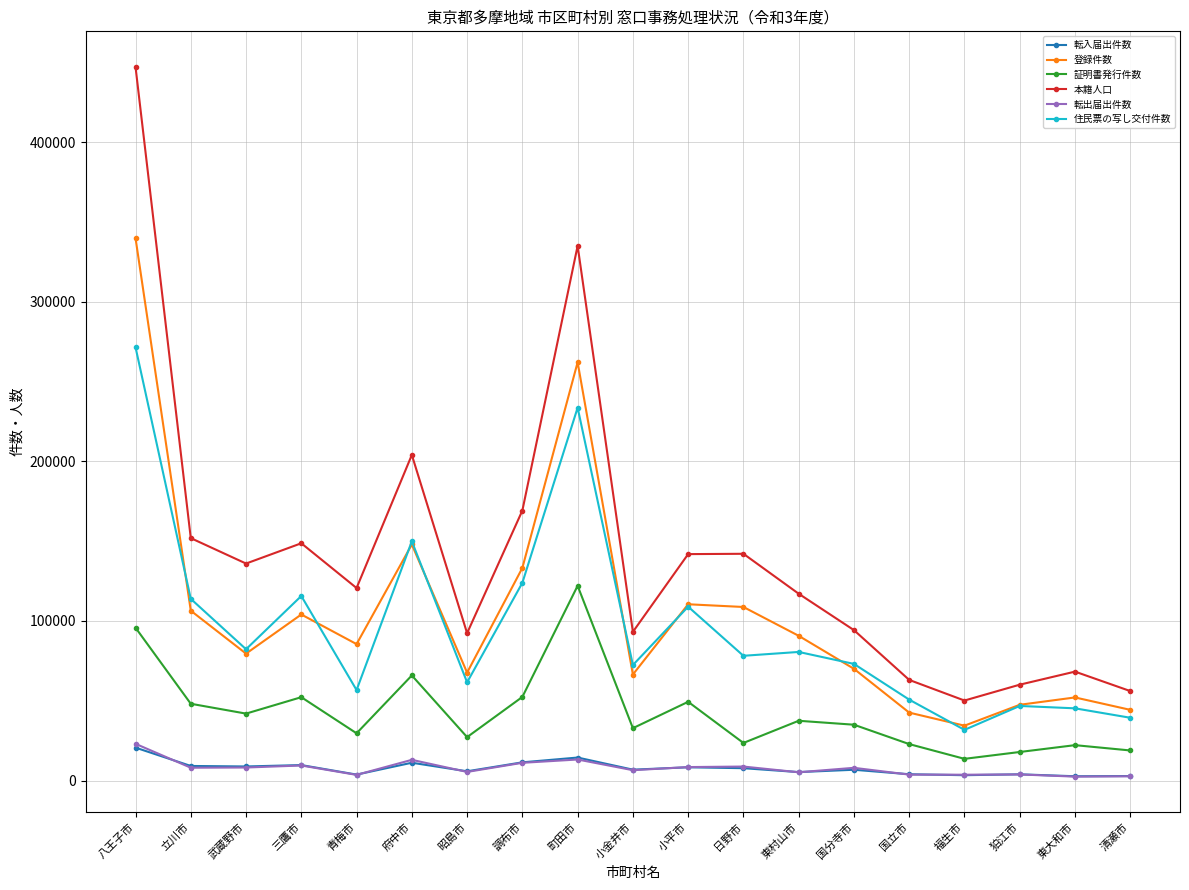

How many values in the 転入届出件数 series are below 6814?

9